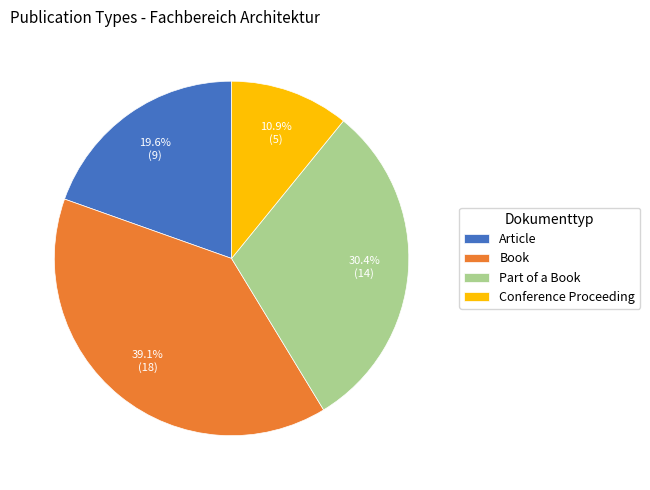

To the nearest percent, what is the difference between the largest and smallest slice percentages?

28%